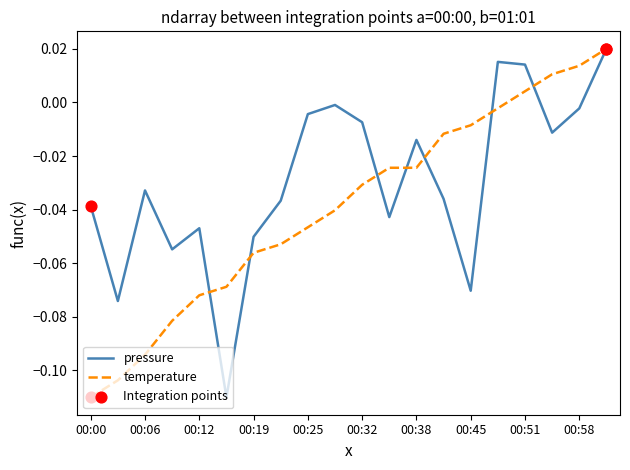

Rank the series by their average value, from highest to lowest.

pressure, temperature